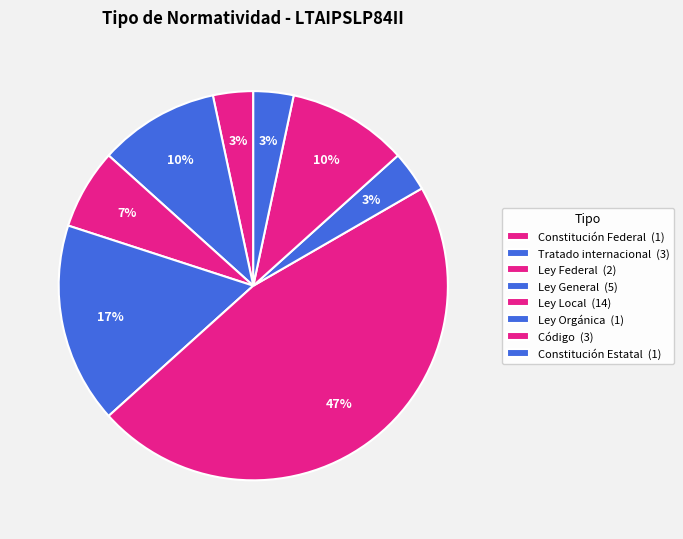

How many segments does this pie chart have?

8